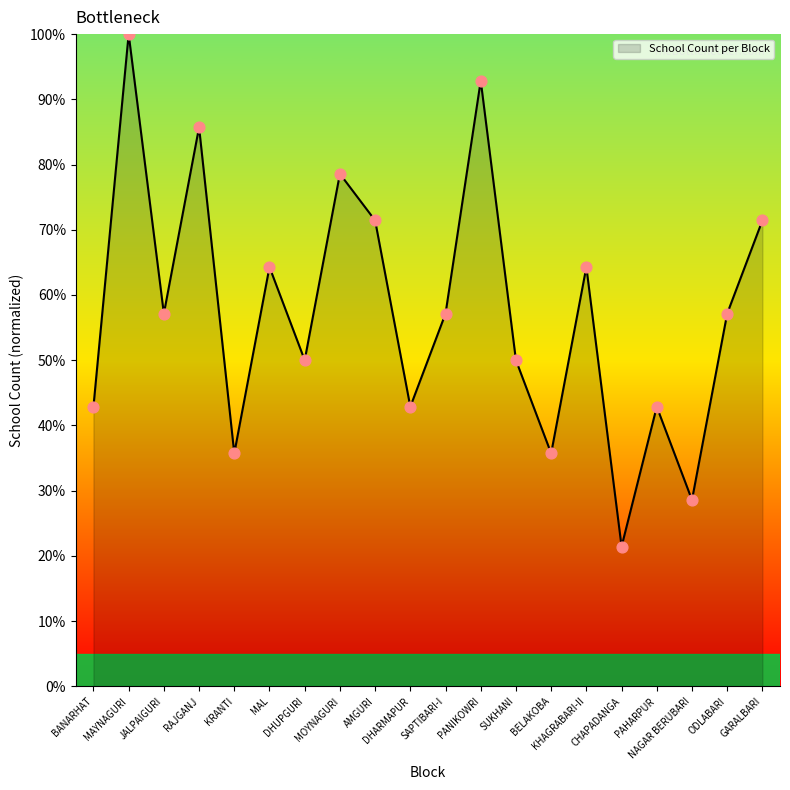

What is the ratio of the value at GARALBARI to the value at MOYNAGURI?

0.9